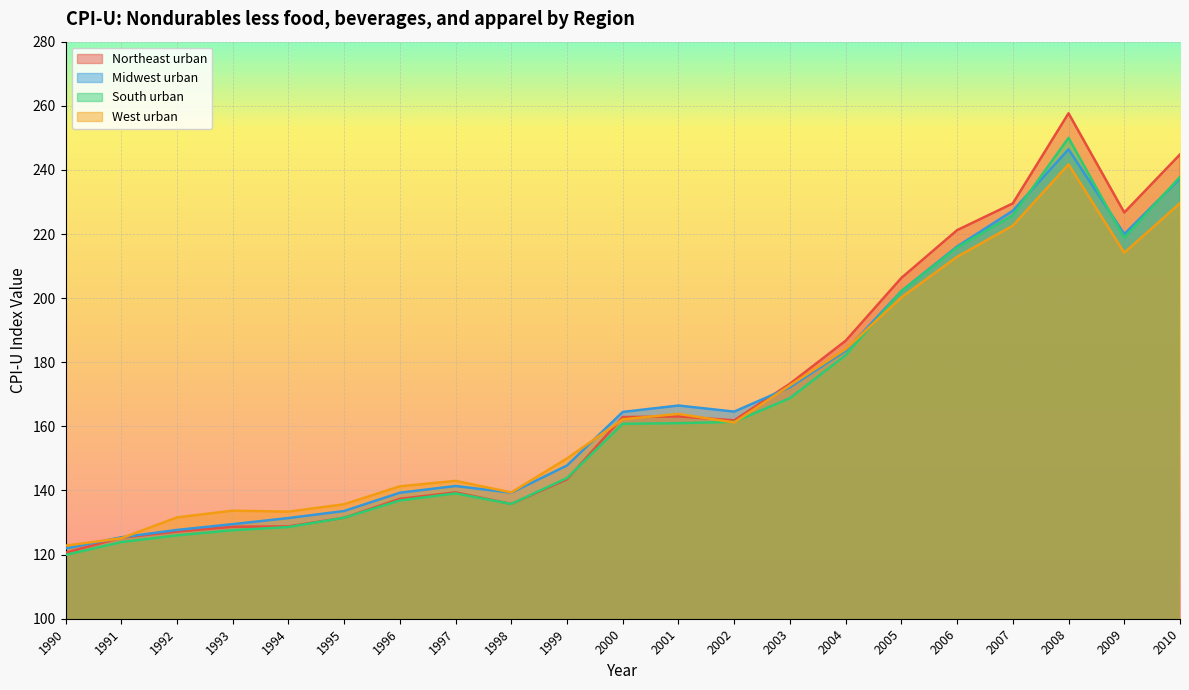

Where is Northeast urban nearest to the value 189?

2004